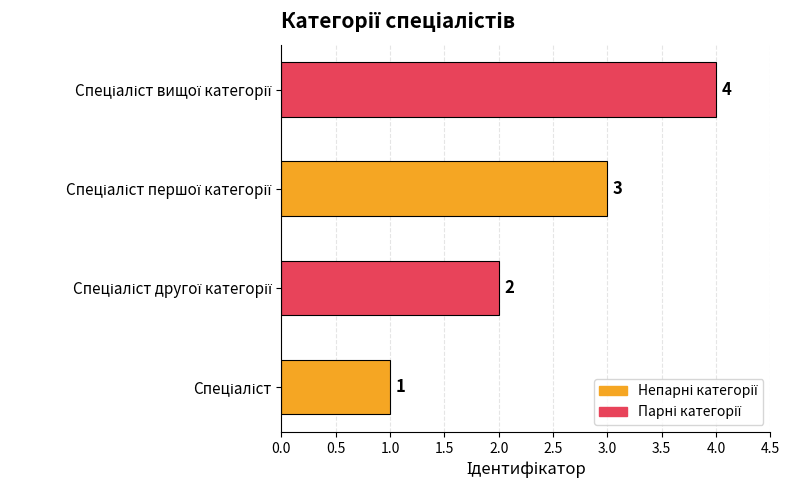

Count the values in the range 2 to 4.

3